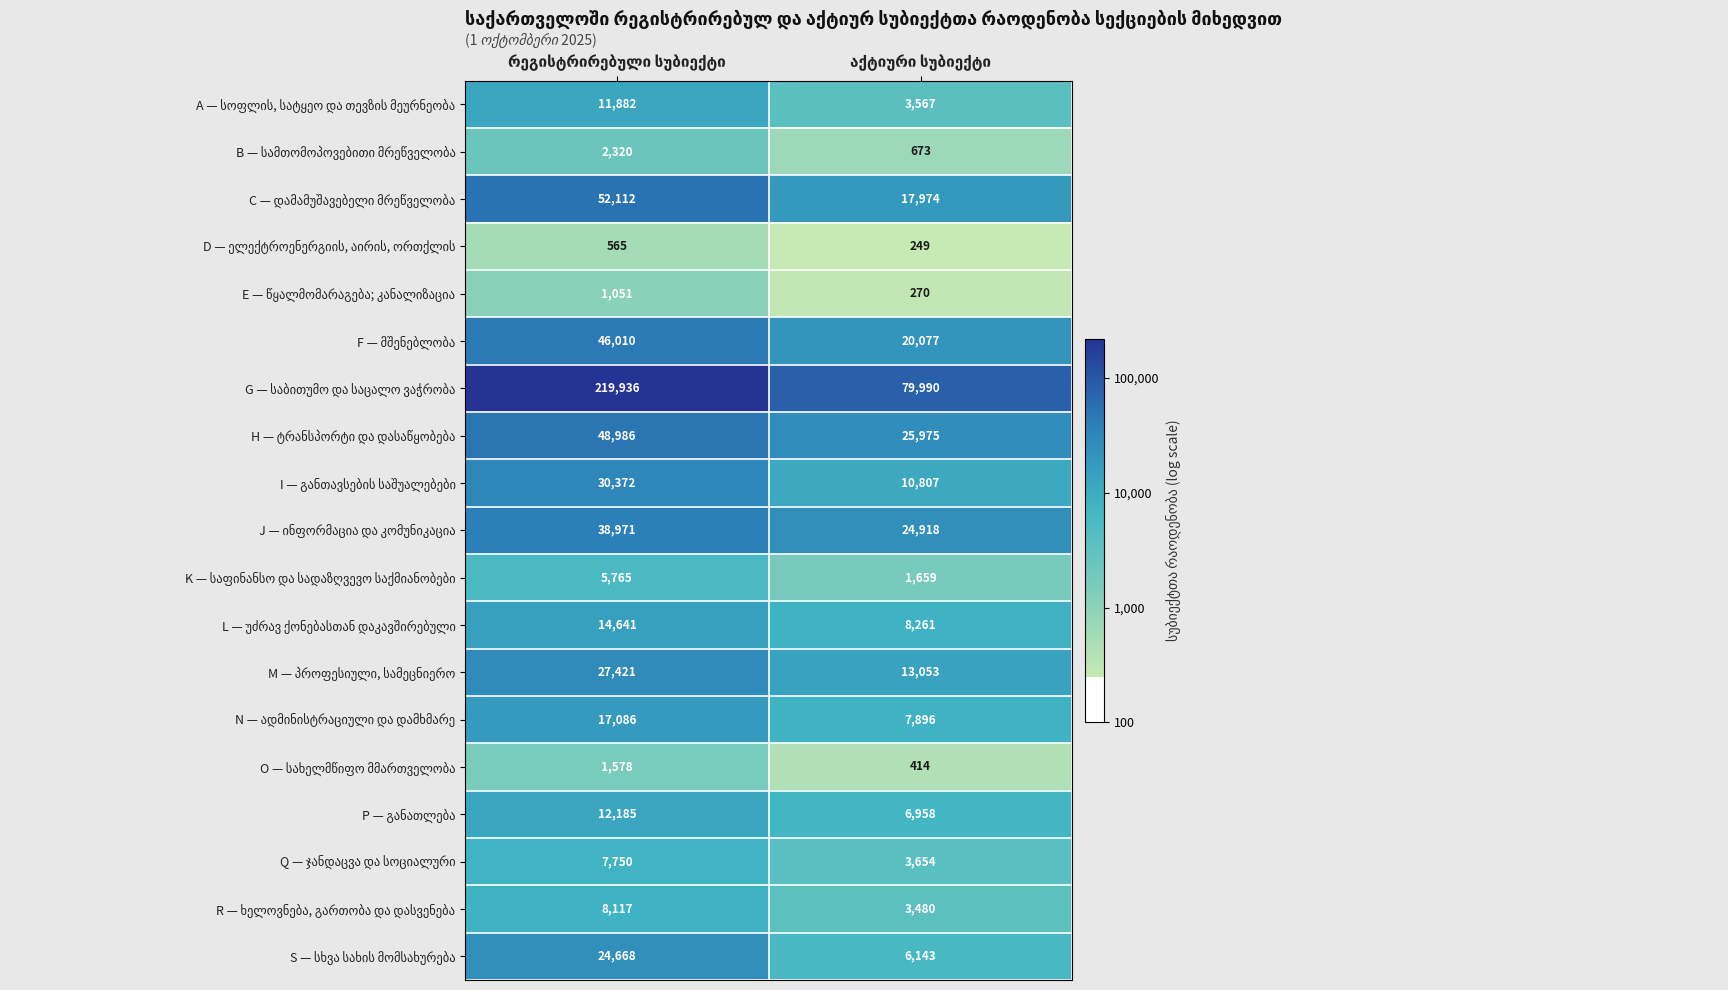

How many categories are shown in the chart?

2